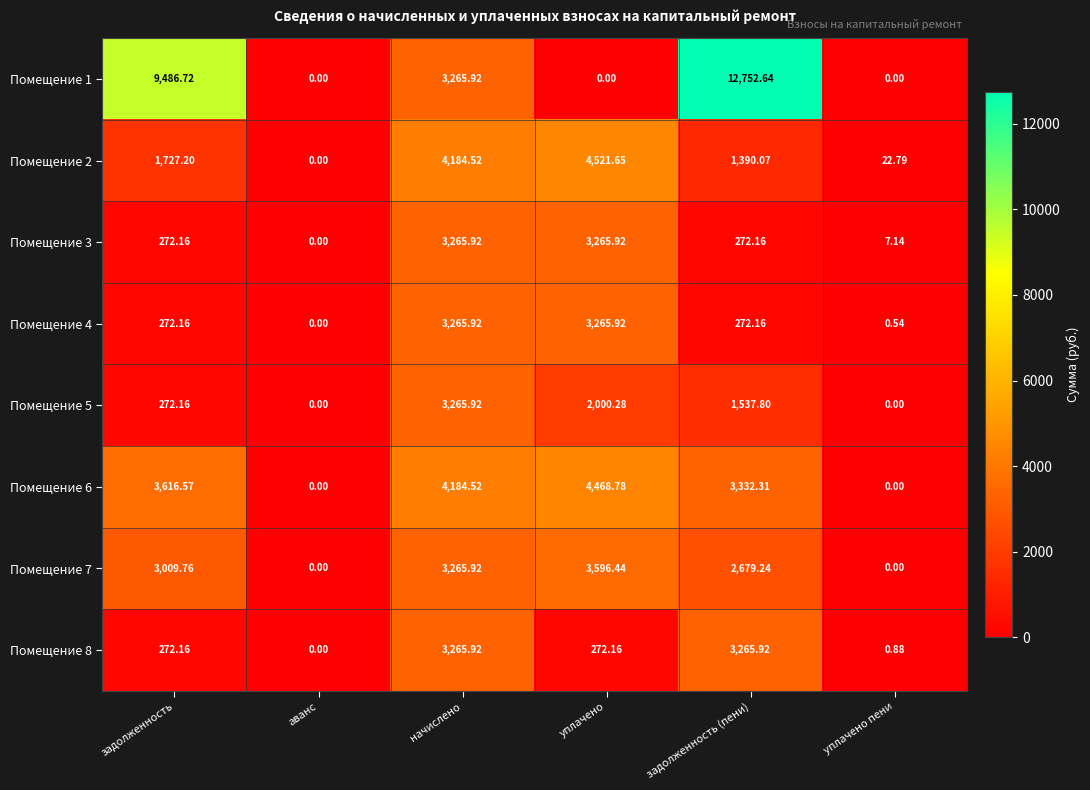

Where is Помещение 7 nearest to the value 1798?

задолженность (пени)